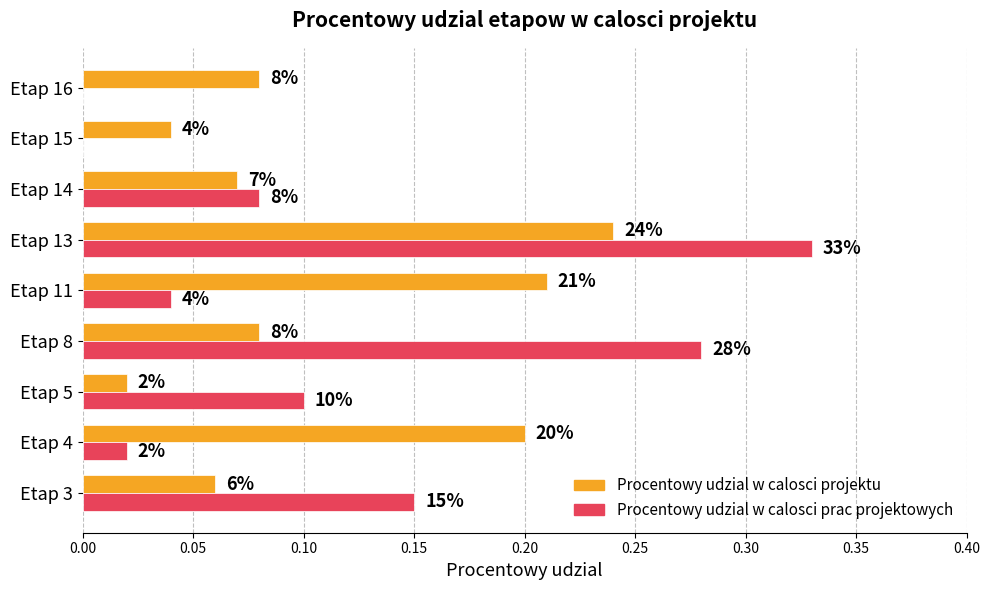

What are all the series names shown in the legend?

Procentowy udzial w calosci projektu, Procentowy udzial w calosci prac projektowych